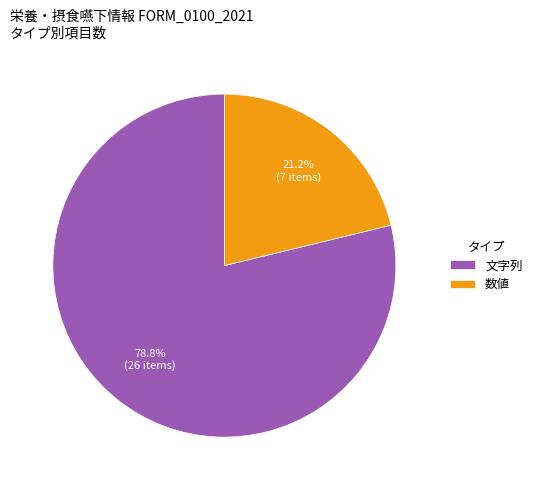

Between 数値 and 文字列, which is larger?

文字列